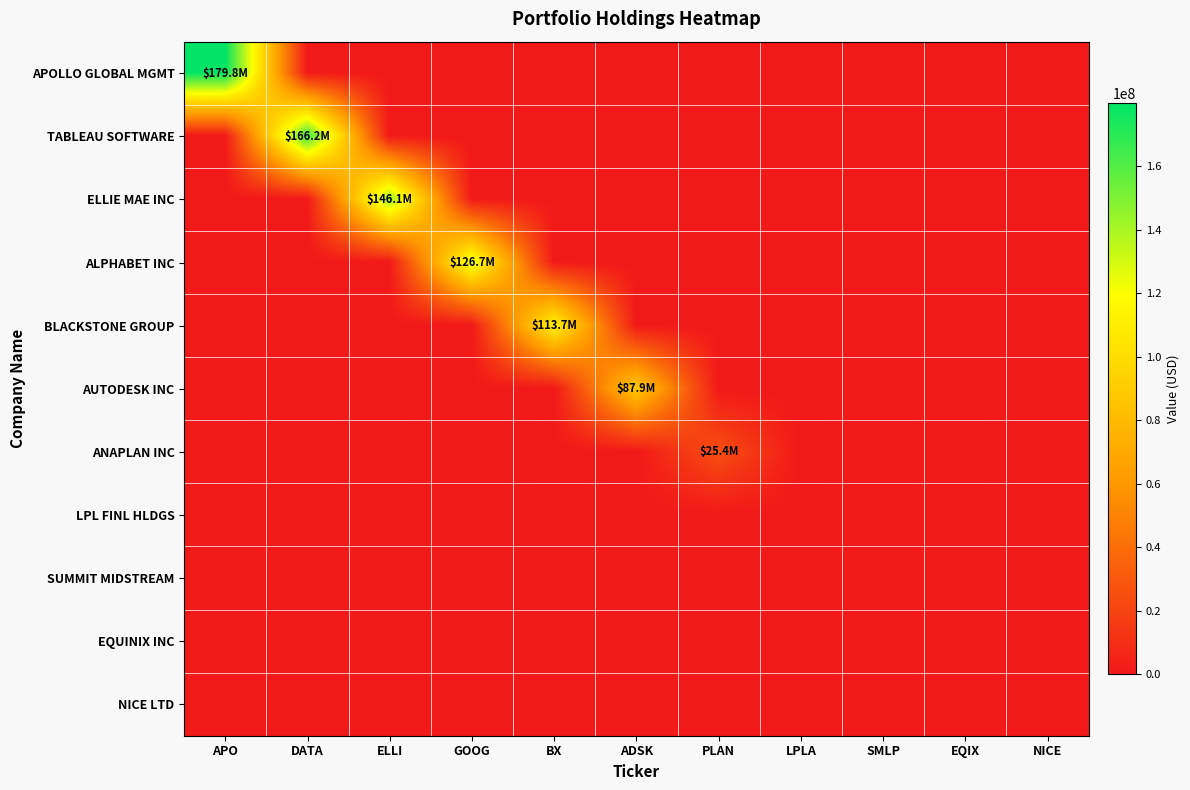

Count the number of data series in this chart.

11